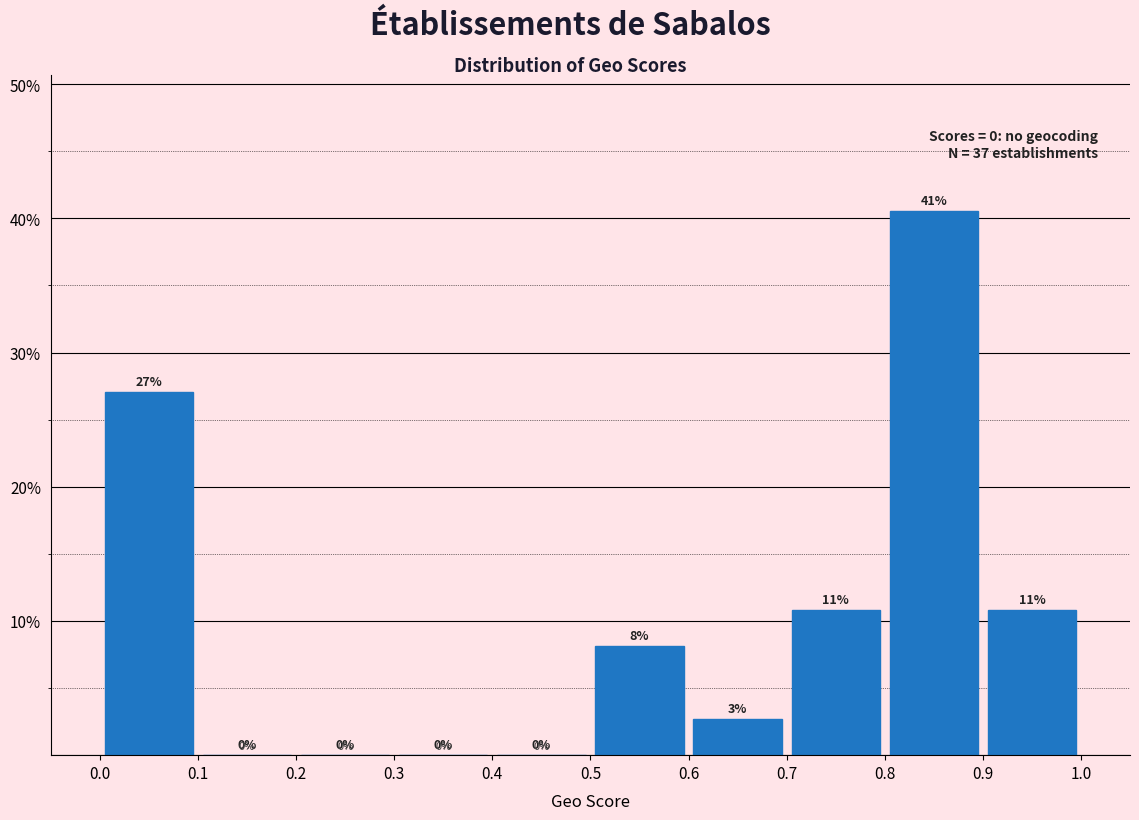

Which range on the x-axis has the tallest bar?

0.8 to 0.9